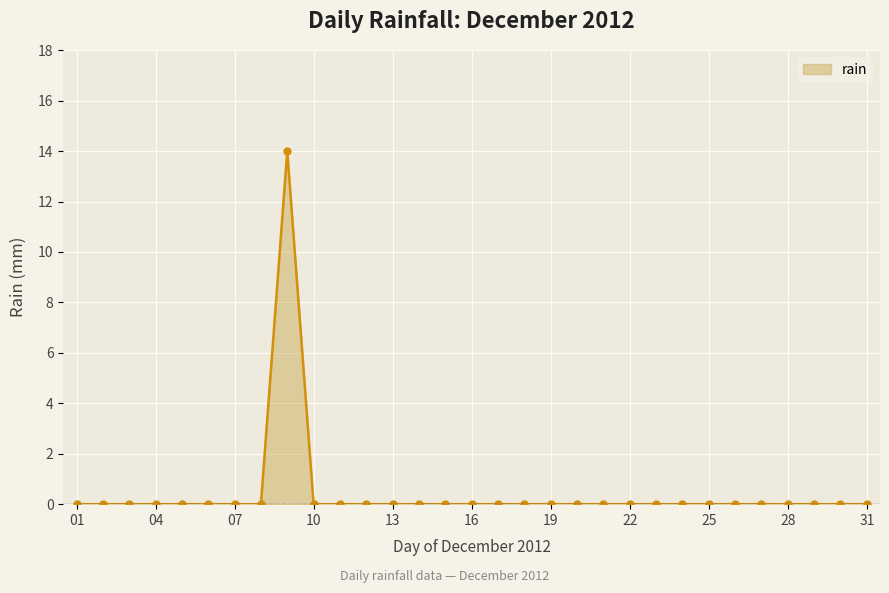

What is the difference between the maximum and minimum values?

14